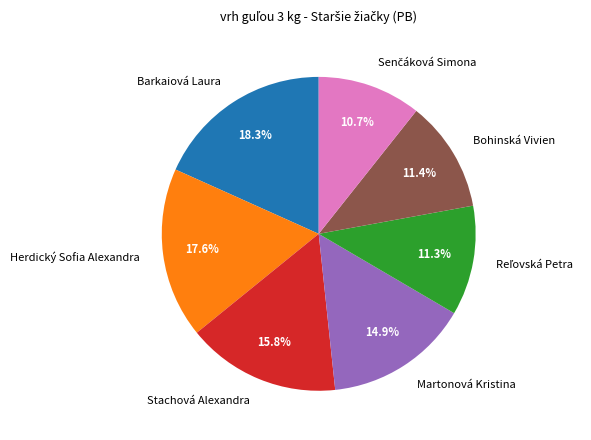

To the nearest percent, what portion does Barkaiová Laura represent?

18%